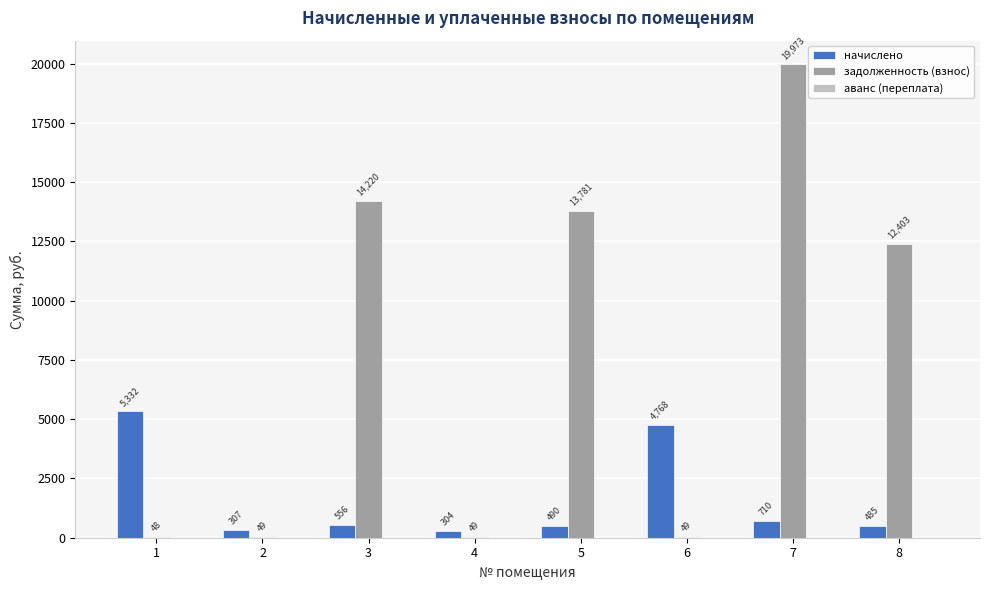

Is it true that задолженность (взнос) equals 49.3 at 2?

True